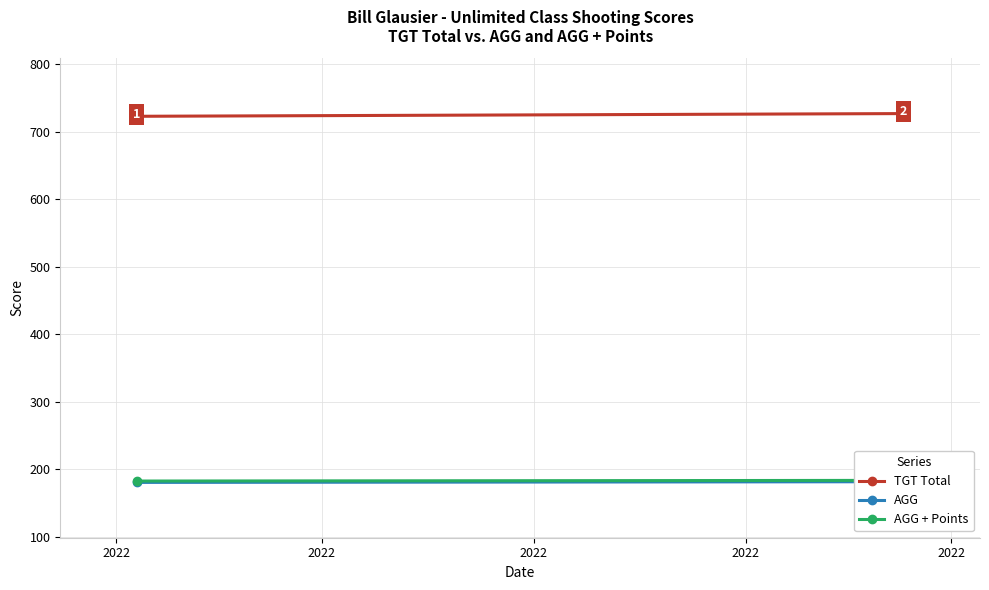

Is it true that AGG + Points equals 183.8 at 2022?

True